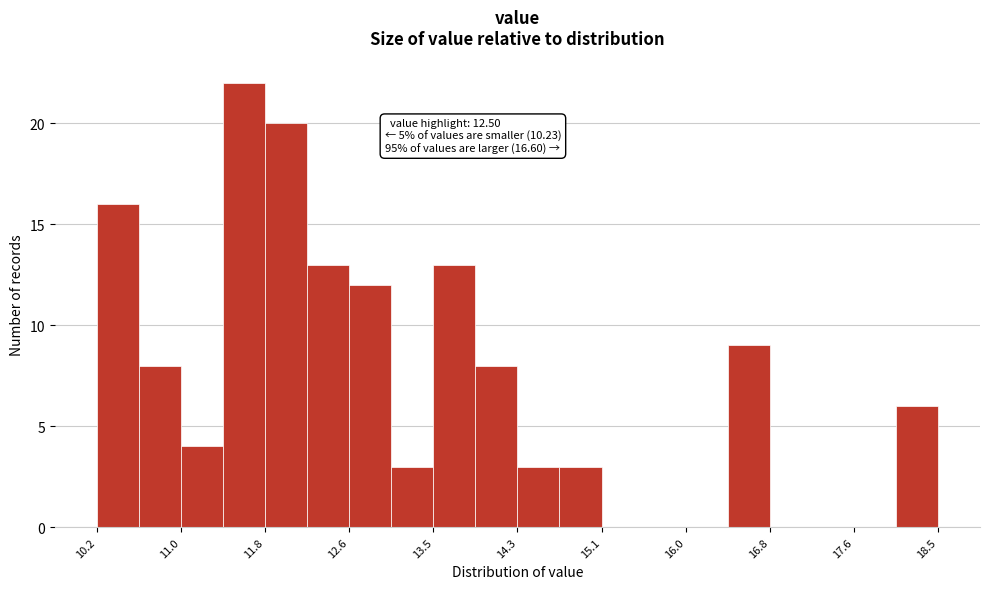

Over which range of the x-axis is the bar tallest?

11.4 to 11.8